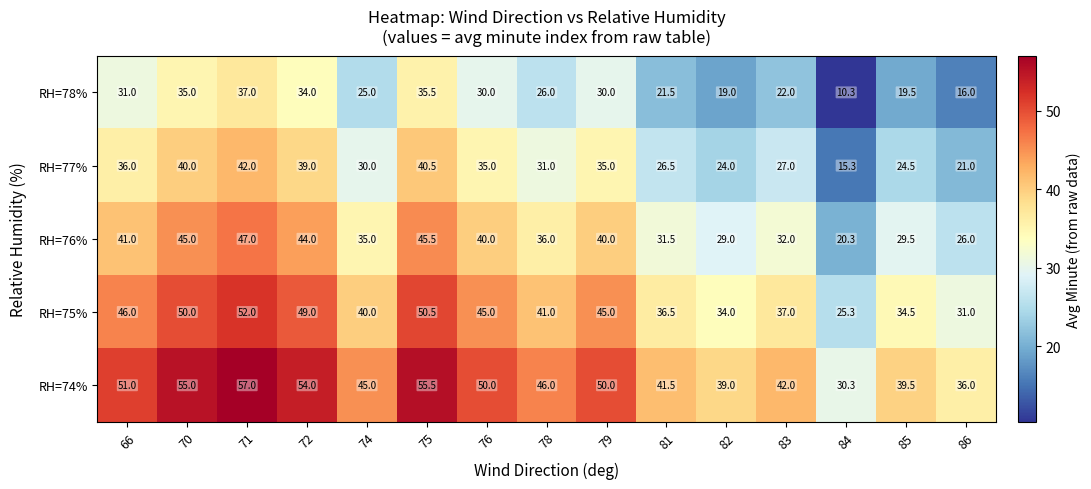

What value does the RH=78% series have at 82?

19.0